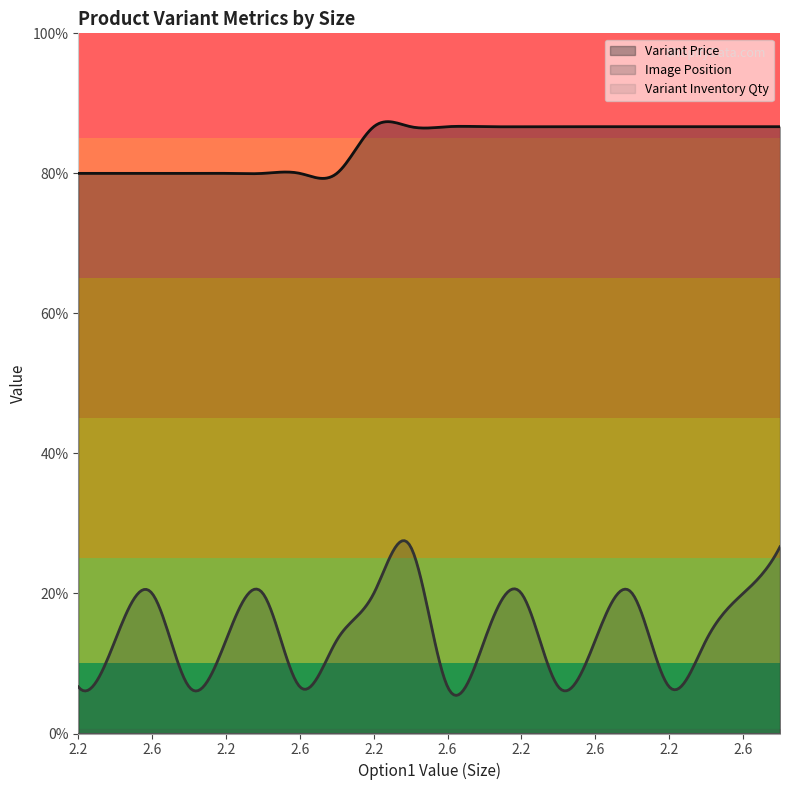

Reading left to right, what are all the values shown in this chart?

Variant Price: 12	12	12	12	12	12	12	12	13	13	13	13	13	13	13	13	13	13	13	13
Image Position: 1	2	3	1	2	3	1	2	3	4	1	2	3	1	2	3	1	2	3	4
Variant Inventory Qty: 0	0	0	0	0	0	0	0	0	0	0	0	0	0	0	0	0	0	0	0